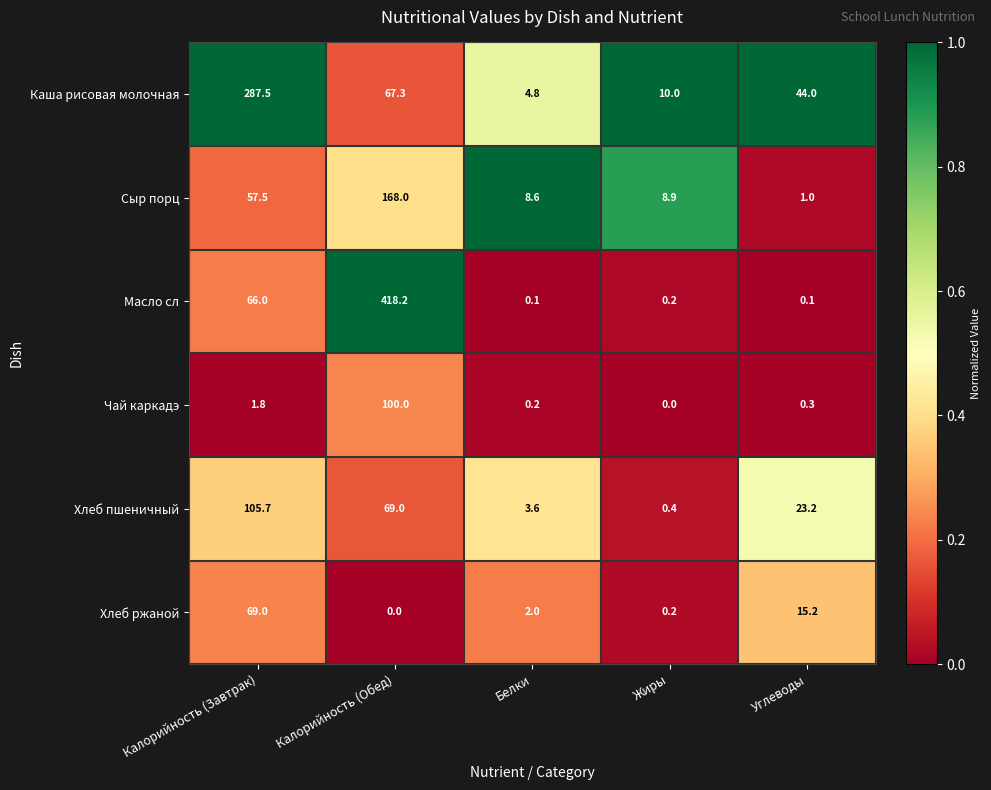

Reading left to right, list all the values displayed in this chart.

Каша рисовая молочная: 287.5	67.3	4.8	10.0	44.0
Сыр порц: 57.5	168.0	8.6	8.9	1.0
Масло сл: 66.0	418.2	0.1	0.2	0.1
Чай каркадэ: 1.8	100.0	0.2	0.0	0.3
Хлеб пшеничный: 105.7	69.0	3.6	0.4	23.2
Хлеб ржаной: 69.0	0.0	2.0	0.2	15.2